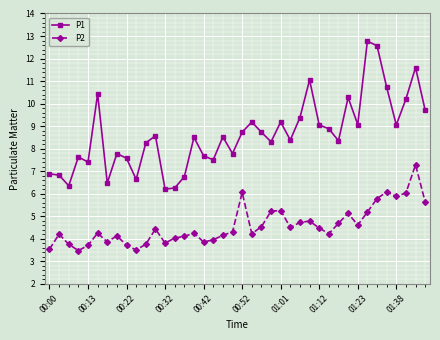

What is the value of the P1 point at the 15th from the left?

6.8